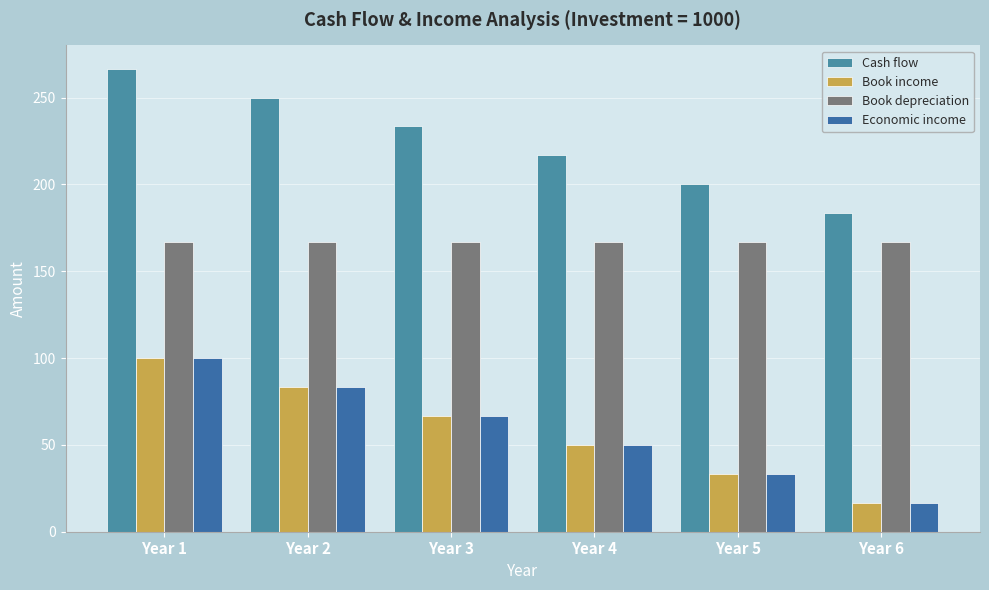

What are all the series names shown in the legend?

Cash flow, Book income, Book depreciation, Economic income